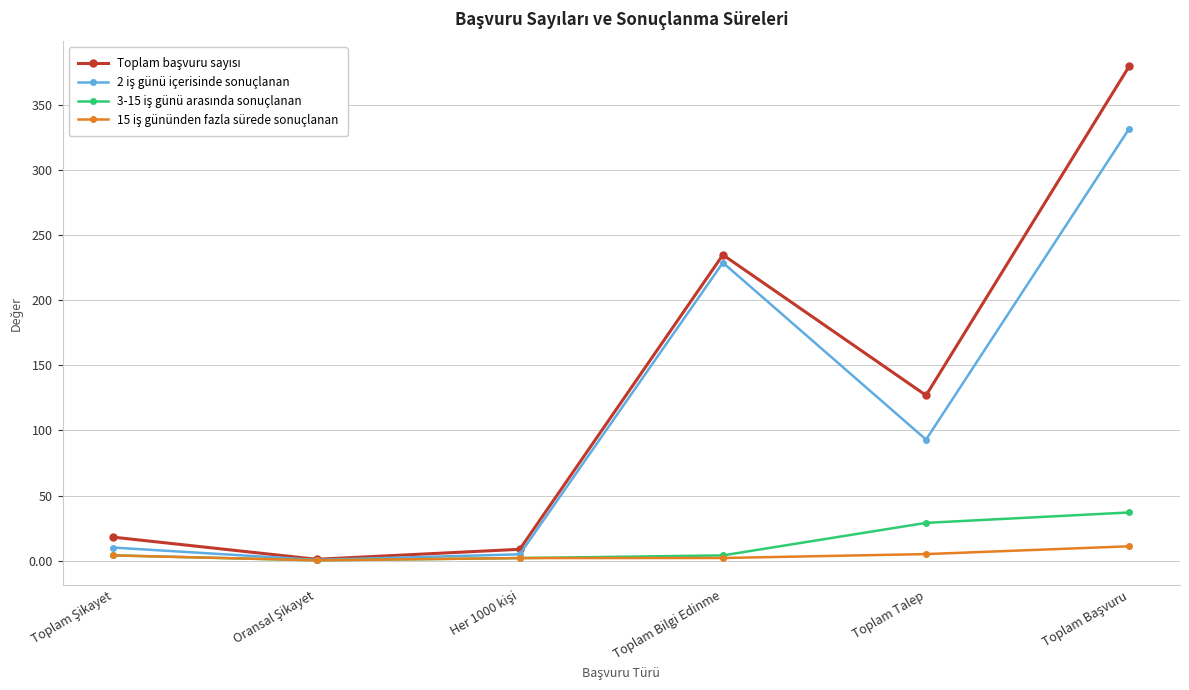

What is the label of the 5th point from the left?

Toplam Talep